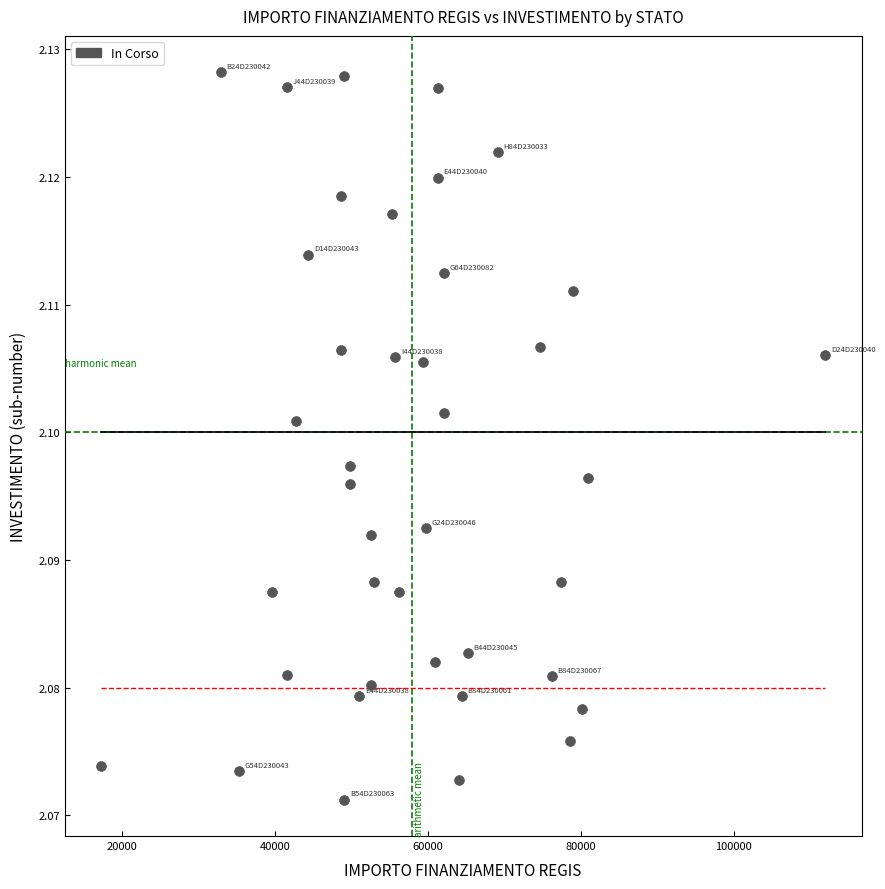

What is the range of X values (max minus min)?

94665.7